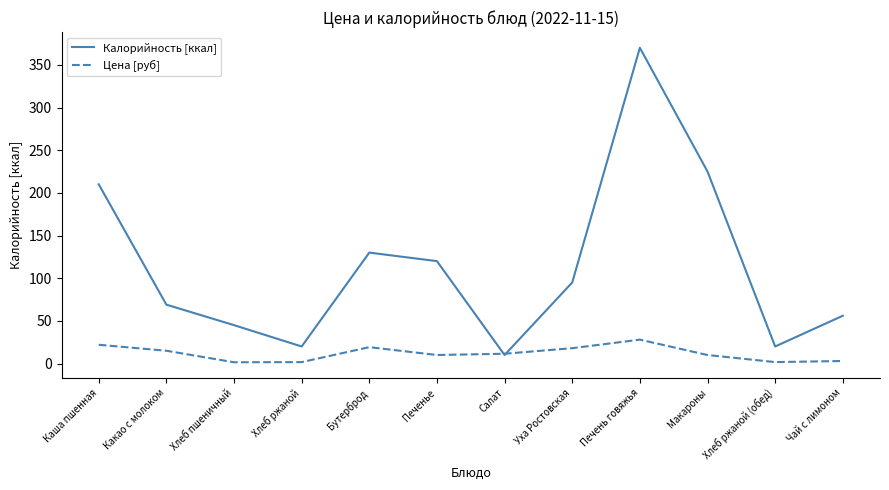

At which label does Цена [руб] first exceed 11?

Каша пшенная